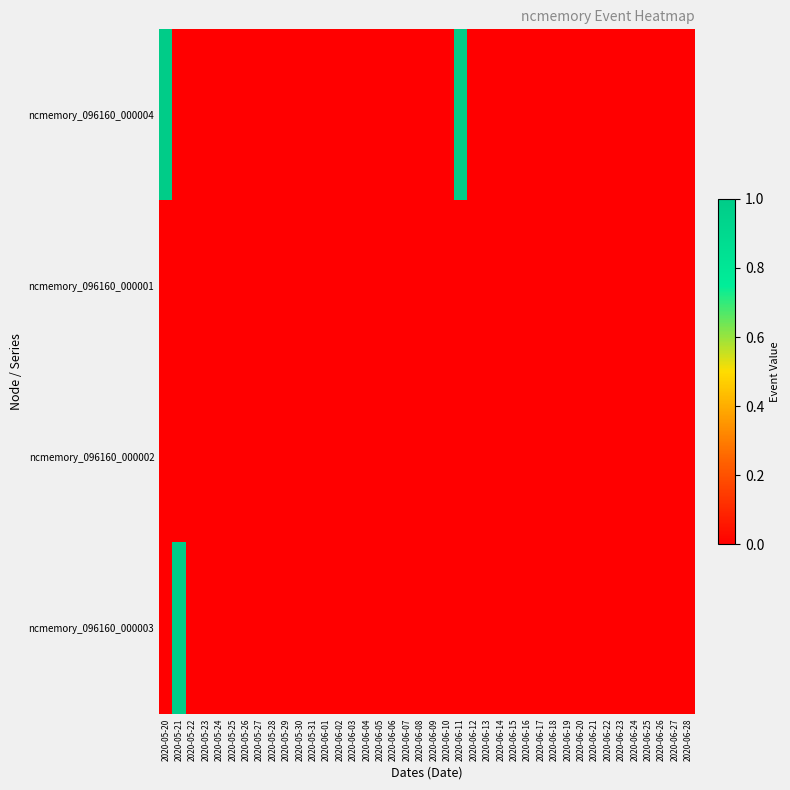

Reading left to right, what are all the values shown in this chart?

ncmemory_096160_000004: 2020-05-20=1	2020-05-21=0	2020-05-22=0	2020-05-23=0	2020-05-24=0	2020-05-25=0	2020-05-26=0	2020-05-27=0	2020-05-28=0	2020-05-29=0	2020-05-30=0	2020-05-31=0	2020-06-01=0	2020-06-02=0	2020-06-03=0	2020-06-04=0	2020-06-05=0	2020-06-06=0	2020-06-07=0	2020-06-08=0	2020-06-09=0	2020-06-10=0	2020-06-11=1	2020-06-12=0	2020-06-13=0	2020-06-14=0	2020-06-15=0	2020-06-16=0	2020-06-17=0	2020-06-18=0	2020-06-19=0	2020-06-20=0	2020-06-21=0	2020-06-22=0	2020-06-23=0	2020-06-24=0	2020-06-25=0	2020-06-26=0	2020-06-27=0	2020-06-28=0
ncmemory_096160_000001: 2020-05-20=0	2020-05-21=0	2020-05-22=0	2020-05-23=0	2020-05-24=0	2020-05-25=0	2020-05-26=0	2020-05-27=0	2020-05-28=0	2020-05-29=0	2020-05-30=0	2020-05-31=0	2020-06-01=0	2020-06-02=0	2020-06-03=0	2020-06-04=0	2020-06-05=0	2020-06-06=0	2020-06-07=0	2020-06-08=0	2020-06-09=0	2020-06-10=0	2020-06-11=0	2020-06-12=0	2020-06-13=0	2020-06-14=0	2020-06-15=0	2020-06-16=0	2020-06-17=0	2020-06-18=0	2020-06-19=0	2020-06-20=0	2020-06-21=0	2020-06-22=0	2020-06-23=0	2020-06-24=0	2020-06-25=0	2020-06-26=0	2020-06-27=0	2020-06-28=0
ncmemory_096160_000002: 2020-05-20=0	2020-05-21=0	2020-05-22=0	2020-05-23=0	2020-05-24=0	2020-05-25=0	2020-05-26=0	2020-05-27=0	2020-05-28=0	2020-05-29=0	2020-05-30=0	2020-05-31=0	2020-06-01=0	2020-06-02=0	2020-06-03=0	2020-06-04=0	2020-06-05=0	2020-06-06=0	2020-06-07=0	2020-06-08=0	2020-06-09=0	2020-06-10=0	2020-06-11=0	2020-06-12=0	2020-06-13=0	2020-06-14=0	2020-06-15=0	2020-06-16=0	2020-06-17=0	2020-06-18=0	2020-06-19=0	2020-06-20=0	2020-06-21=0	2020-06-22=0	2020-06-23=0	2020-06-24=0	2020-06-25=0	2020-06-26=0	2020-06-27=0	2020-06-28=0
ncmemory_096160_000003: 2020-05-20=0	2020-05-21=1	2020-05-22=0	2020-05-23=0	2020-05-24=0	2020-05-25=0	2020-05-26=0	2020-05-27=0	2020-05-28=0	2020-05-29=0	2020-05-30=0	2020-05-31=0	2020-06-01=0	2020-06-02=0	2020-06-03=0	2020-06-04=0	2020-06-05=0	2020-06-06=0	2020-06-07=0	2020-06-08=0	2020-06-09=0	2020-06-10=0	2020-06-11=0	2020-06-12=0	2020-06-13=0	2020-06-14=0	2020-06-15=0	2020-06-16=0	2020-06-17=0	2020-06-18=0	2020-06-19=0	2020-06-20=0	2020-06-21=0	2020-06-22=0	2020-06-23=0	2020-06-24=0	2020-06-25=0	2020-06-26=0	2020-06-27=0	2020-06-28=0